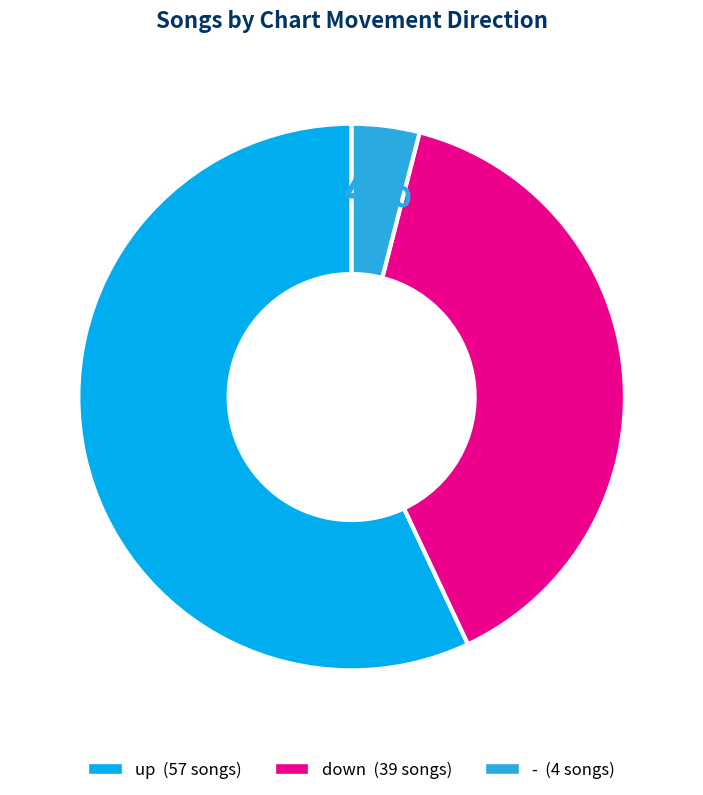

How many segments does this pie chart have?

3